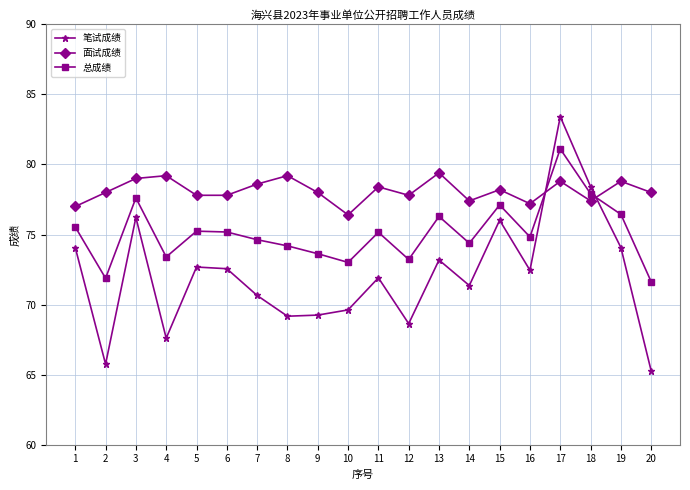

What is the sum of all 总成绩 values?

1502.4